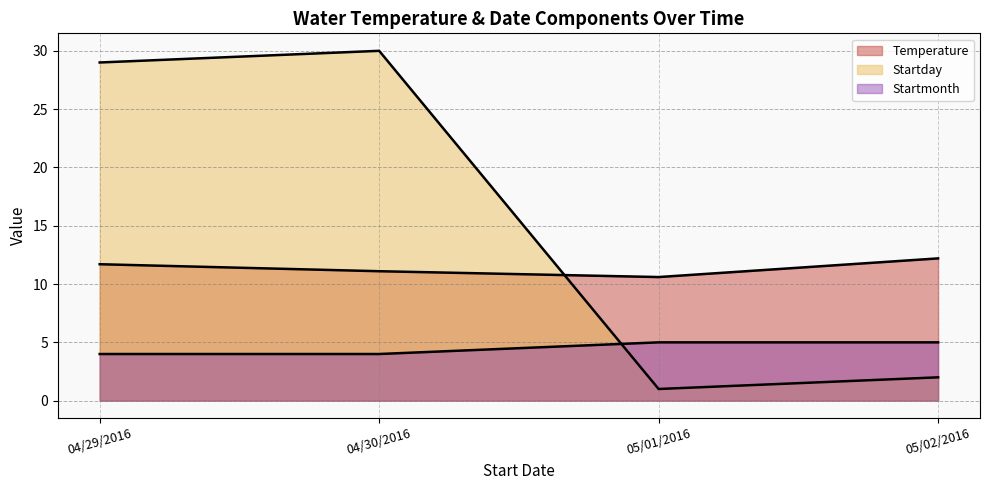

What is the label of the 2nd point from the right?

05/01/2016